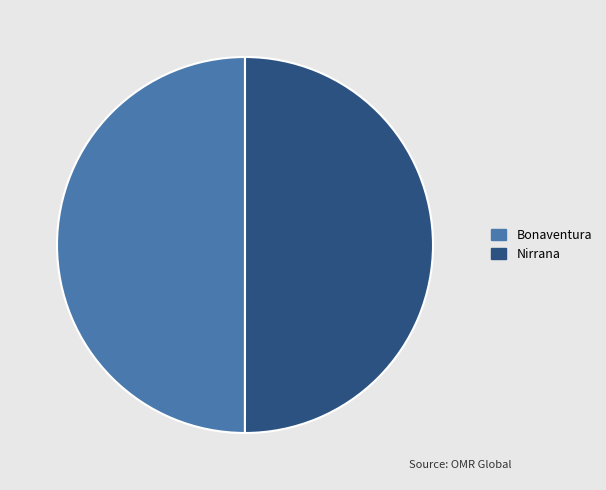

What is the ratio of the value at Bonaventura to the value at Nirrana?

1.0